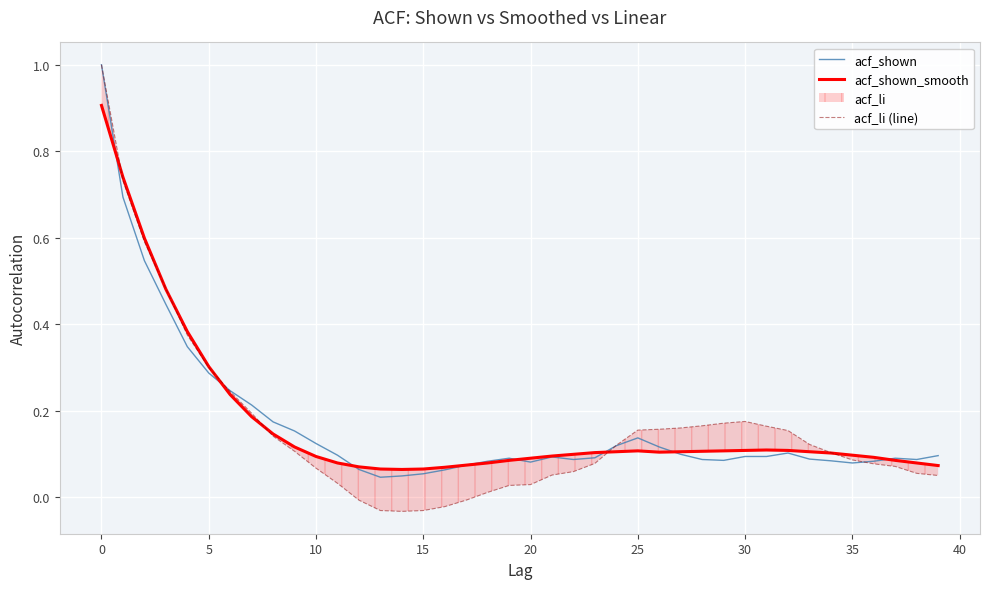

List the series in order of their overall mean, highest first.

acf_shown_smooth, acf_shown, acf_li (line)